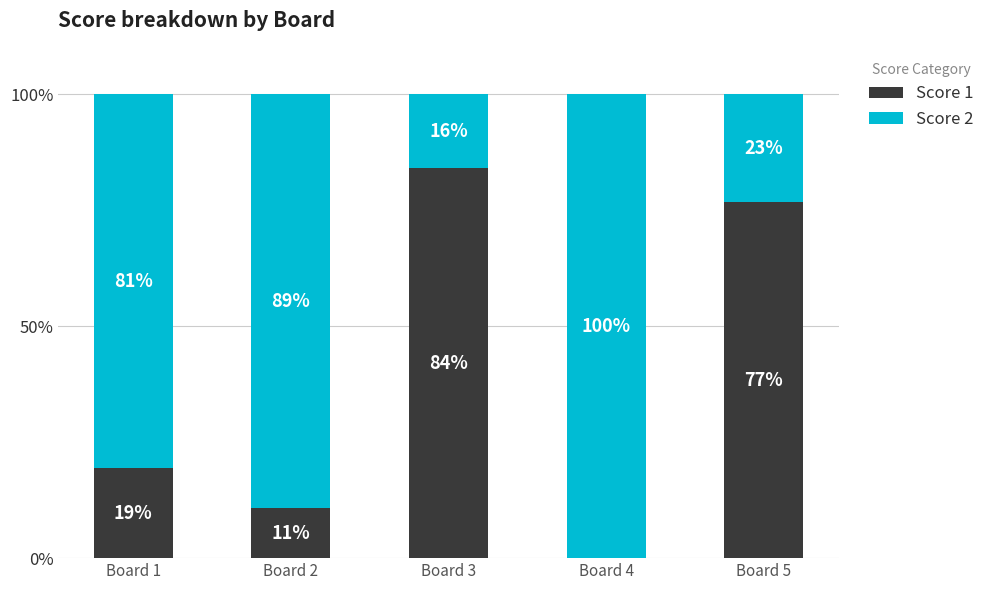

How many values in the Score 1 series exceed 19?

3